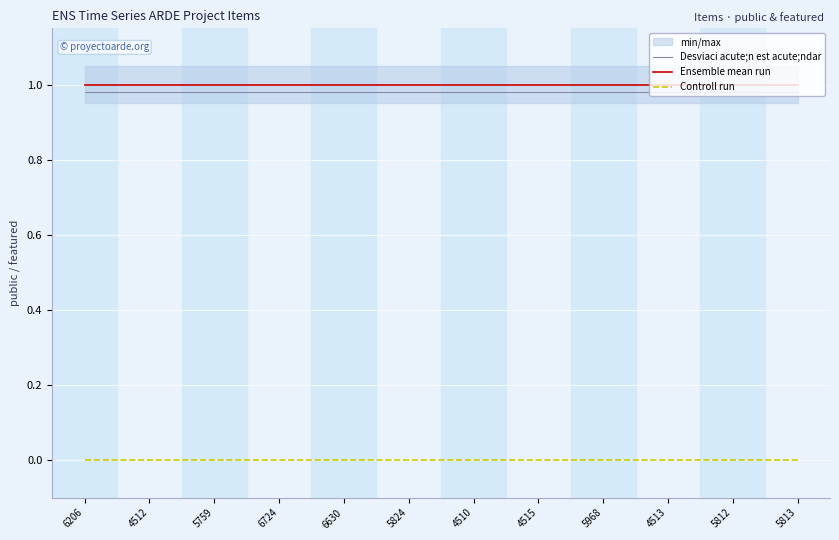

The value of Desviaci acute;n est acute;ndar at 4512 is 1.3. True or false?

False